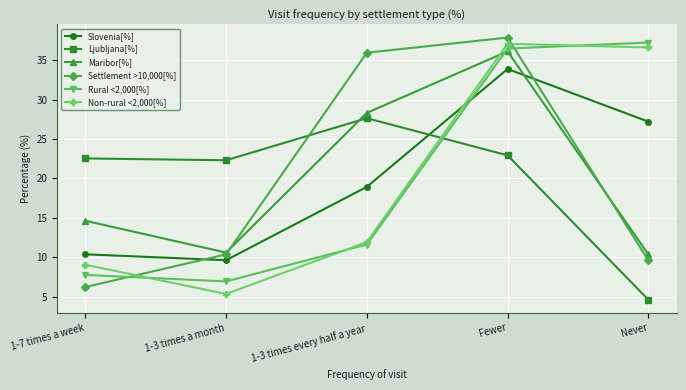

In Rural <2,000[%], how many points are lower than both neighbors (excluding endpoints)?

1